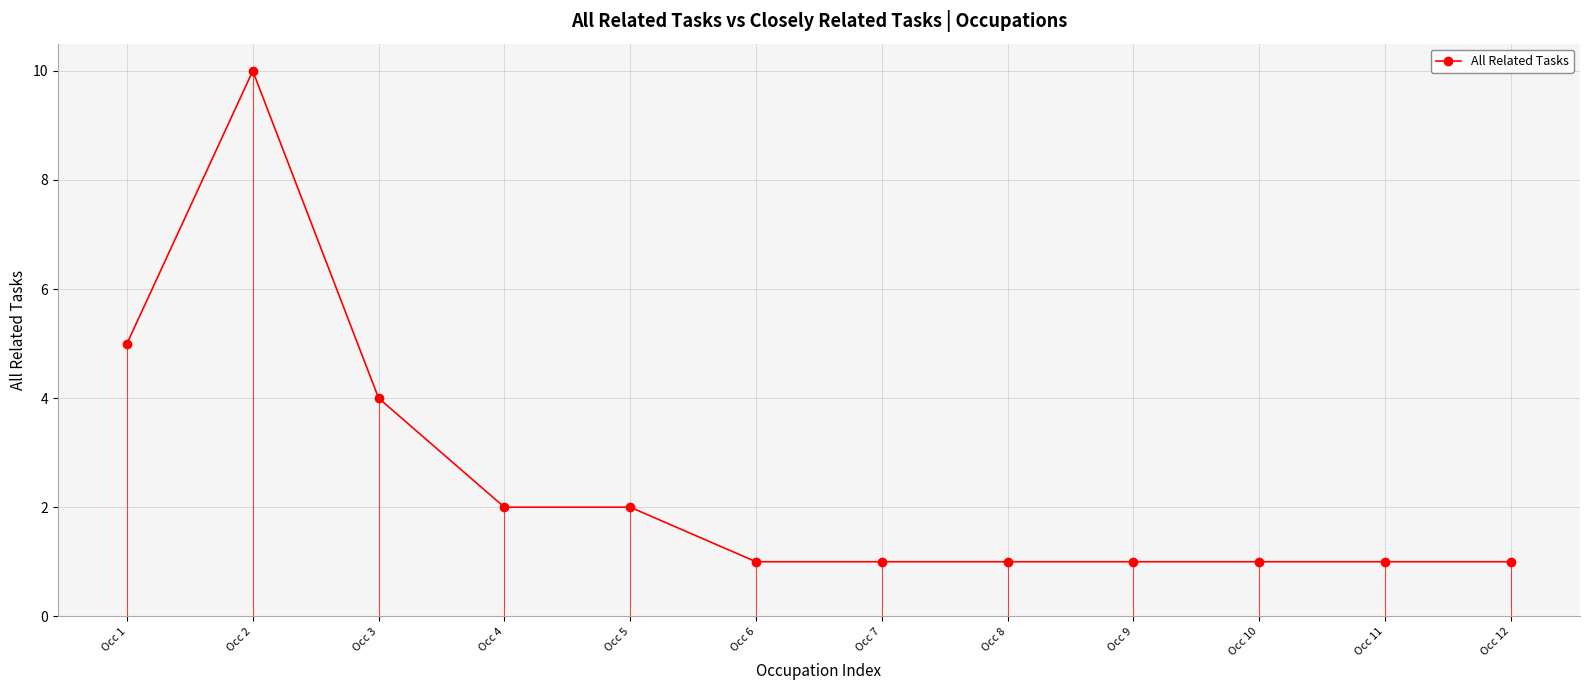

Does the chart have visible grid lines?

Yes